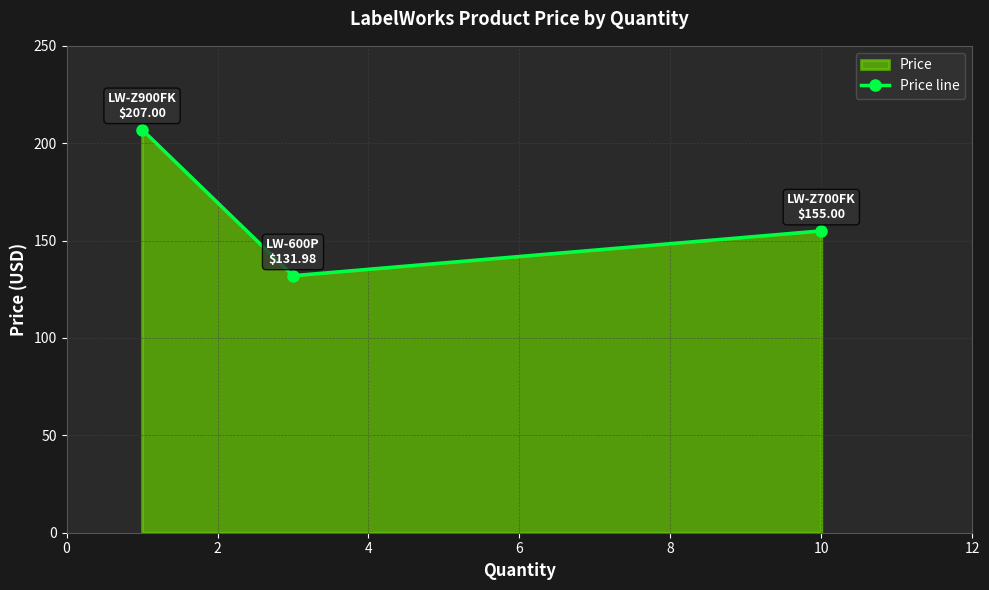

Reading left to right, what are all the values shown in this chart?

207.0	132.0	155.0